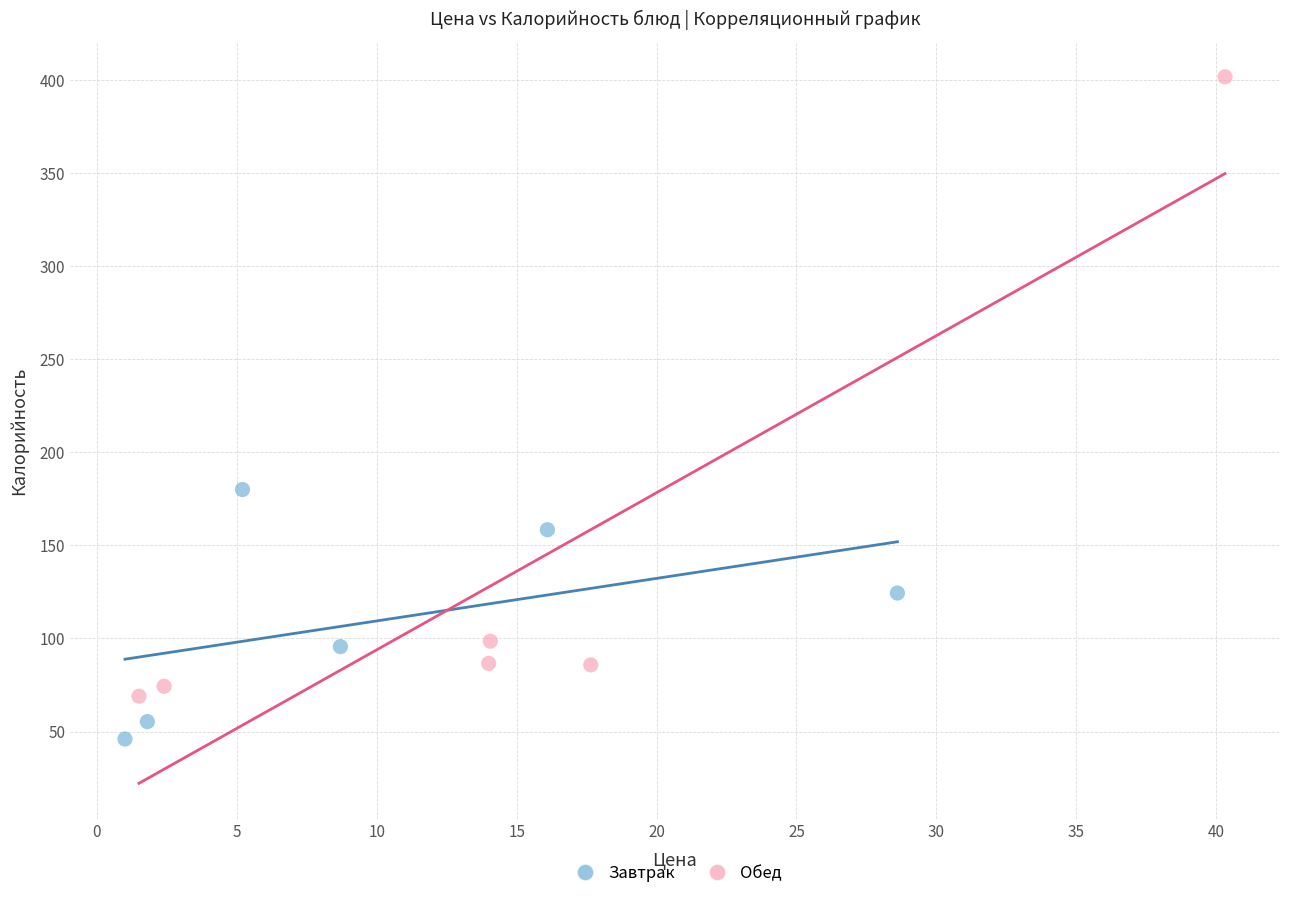

Which series reaches the maximum Y coordinate?

Обед